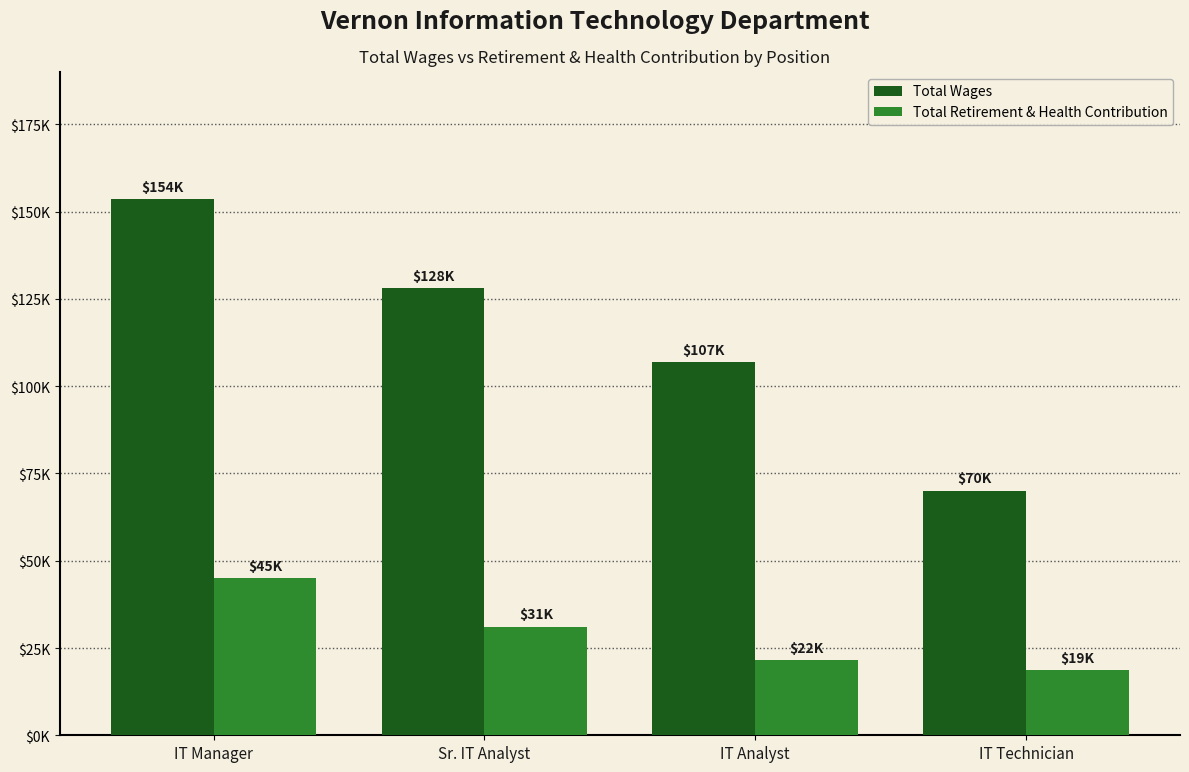

What are all the series names shown in the legend?

Total Wages, Total Retirement & Health Contribution